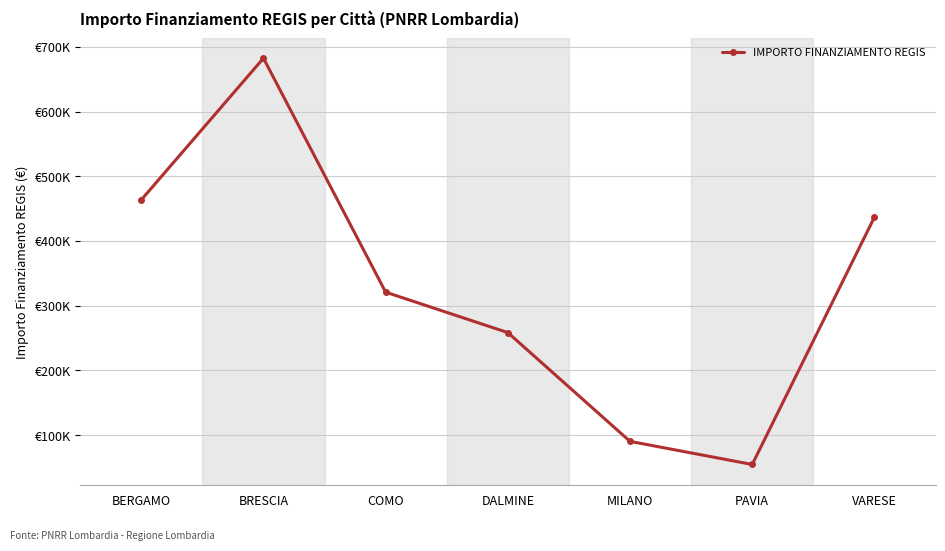

Where does the data first go above 320876?

BERGAMO